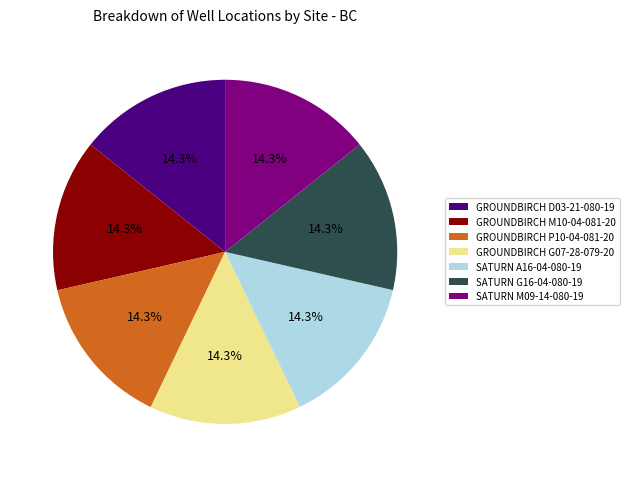

Does GROUNDBIRCH M10-04-081-20 account for over 50% of the chart?

No